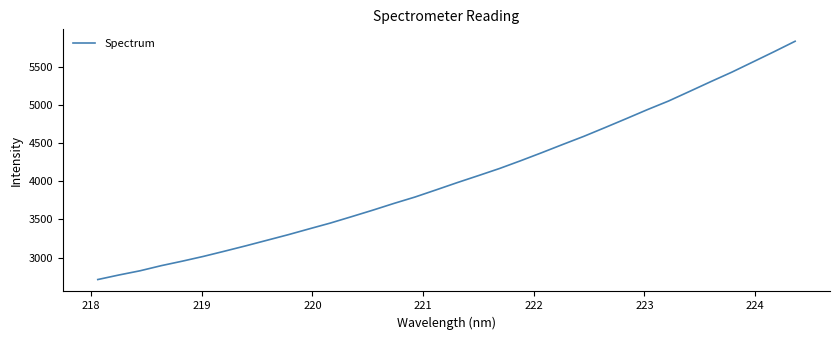

What is the difference between the maximum and minimum values?

3125.9